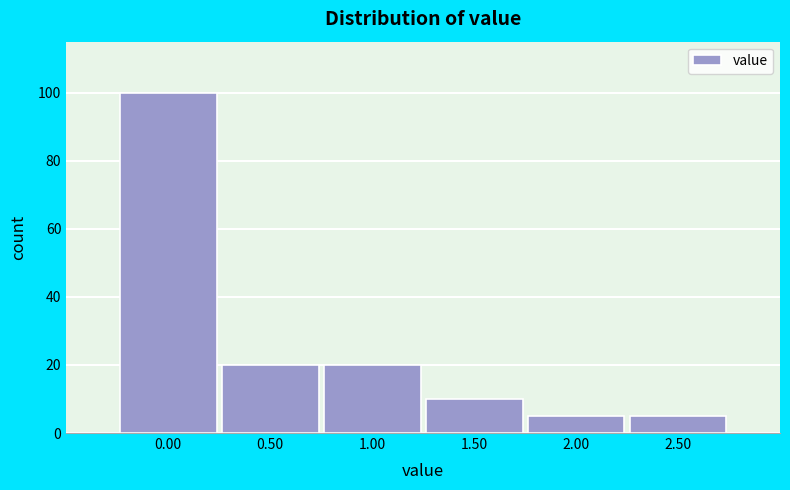

Reading left to right, list all the values displayed in this chart.

0.00=100	0.50=20	1.00=20	1.50=10	2.00=5	2.50=5